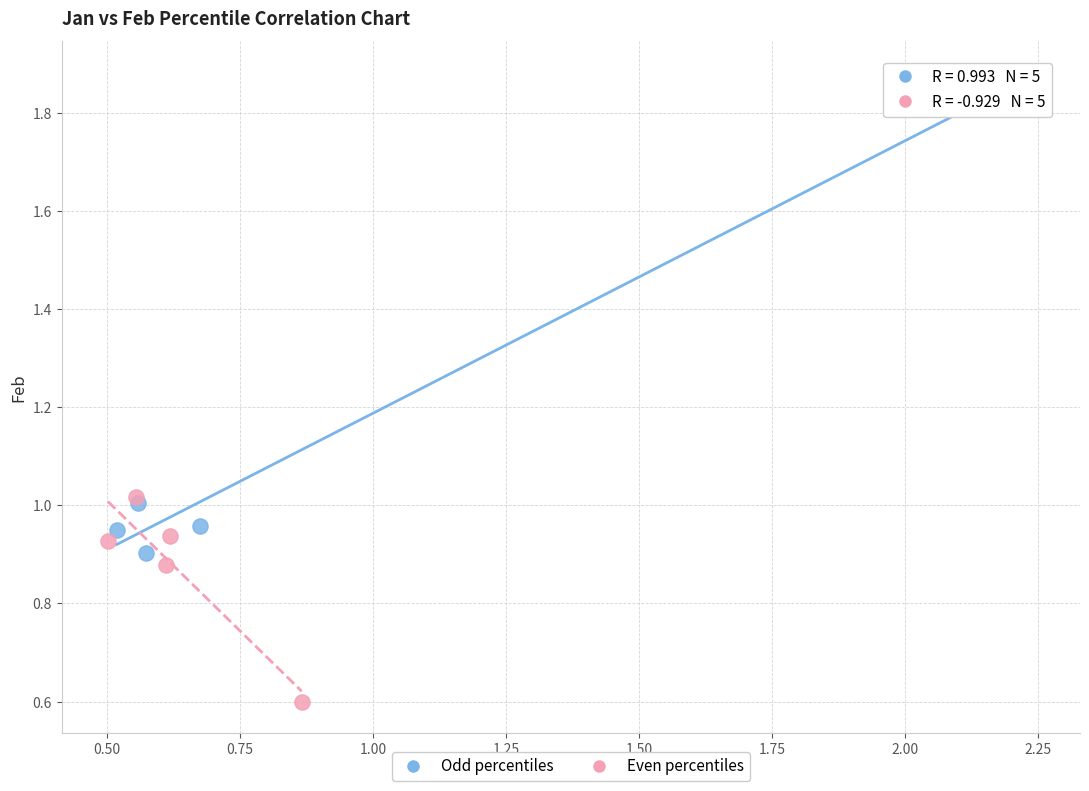

Which series has the largest Y range (max minus min)?

Odd percentiles